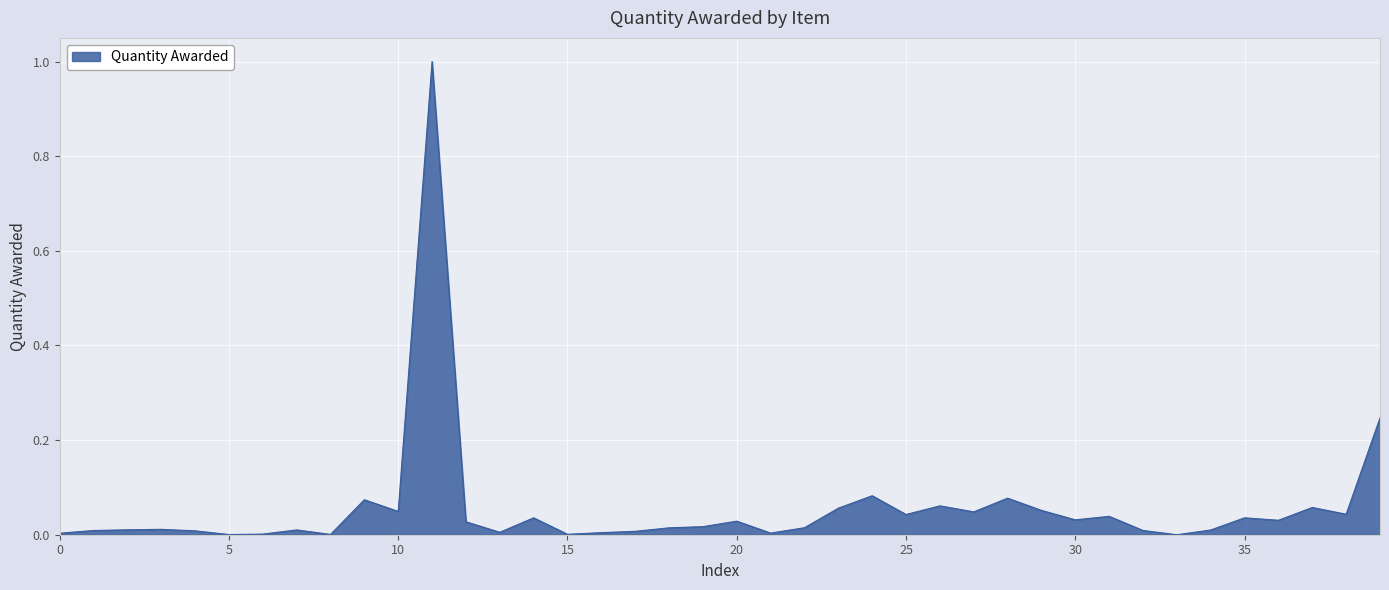

What is the greatest value displayed?

1.0